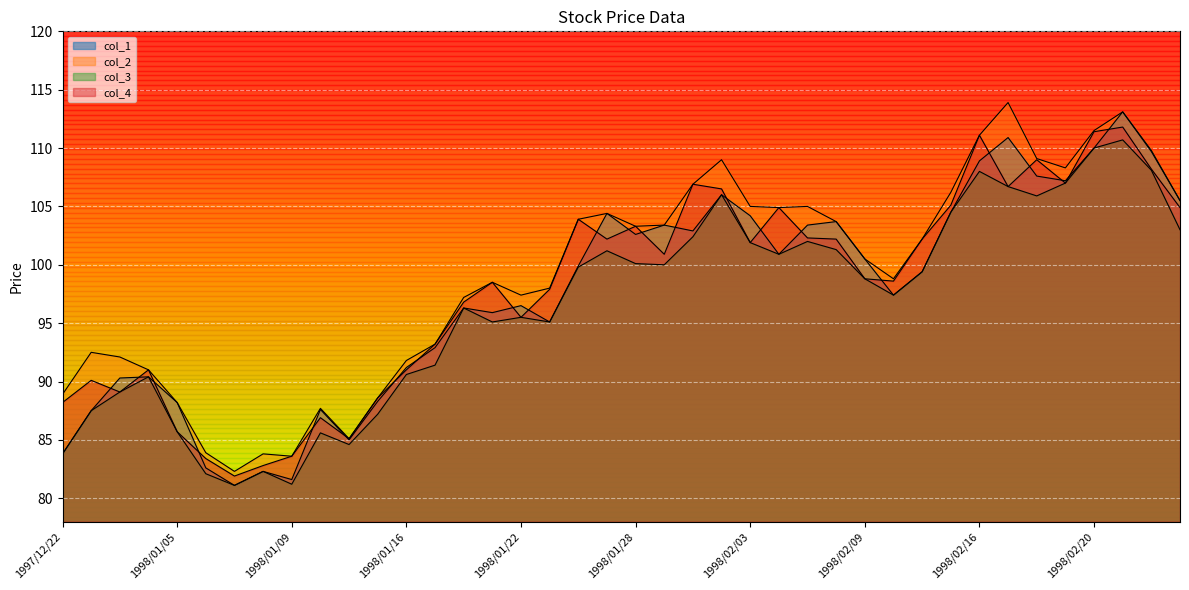

Reading left to right, transcribe all the data shown in this chart.

col_1: 1997/12/22=83.8	1997/12/24=87.5	1997/12/25=90.3	1997/12/26=90.4	1998/01/05=88.2	1998/01/06=82.6	1998/01/07=81.1	1998/01/08=82.3	1998/01/09=81.6	1998/01/12=87.6	1998/01/13=85.0	1998/01/14=88.3	1998/01/16=91.2	1998/01/19=92.9	1998/01/20=96.3	1998/01/21=95.9	1998/01/22=96.5	1998/01/23=95.1	1998/01/26=99.9	1998/01/27=104.4	1998/01/28=102.6	1998/01/29=103.4	1998/01/30=102.9	1998/02/02=106.0	1998/02/03=104.2	1998/02/04=100.9	1998/02/05=103.4	1998/02/06=103.7	1998/02/09=100.5	1998/02/10=97.4	1998/02/12=99.4	1998/02/13=104.5	1998/02/16=108.9	1998/02/17=110.9	1998/02/18=107.6	1998/02/19=107.2	1998/02/20=110.0	1998/02/23=113.1	1998/02/24=109.7	1998/02/25=105.5
col_2: 1997/12/22=88.9	1997/12/24=92.5	1997/12/25=92.1	1997/12/26=91.0	1998/01/05=88.2	1998/01/06=83.9	1998/01/07=82.3	1998/01/08=83.8	1998/01/09=83.6	1998/01/12=87.7	1998/01/13=85.1	1998/01/14=88.6	1998/01/16=91.8	1998/01/19=93.2	1998/01/20=97.2	1998/01/21=98.5	1998/01/22=97.4	1998/01/23=98.0	1998/01/26=103.9	1998/01/27=104.4	1998/01/28=103.3	1998/01/29=103.4	1998/01/30=106.9	1998/02/02=109.0	1998/02/03=105.0	1998/02/04=104.9	1998/02/05=105.0	1998/02/06=103.7	1998/02/09=100.5	1998/02/10=98.8	1998/02/12=102.2	1998/02/13=106.2	1998/02/16=111.1	1998/02/17=113.9	1998/02/18=109.1	1998/02/19=108.3	1998/02/20=111.5	1998/02/23=113.1	1998/02/24=109.8	1998/02/25=105.5
col_3: 1997/12/22=83.8	1997/12/24=87.5	1997/12/25=89.1	1997/12/26=90.4	1998/01/05=85.7	1998/01/06=82.1	1998/01/07=81.1	1998/01/08=82.3	1998/01/09=81.2	1998/01/12=85.6	1998/01/13=84.6	1998/01/14=87.2	1998/01/16=90.6	1998/01/19=91.4	1998/01/20=96.3	1998/01/21=95.1	1998/01/22=95.5	1998/01/23=95.1	1998/01/26=99.8	1998/01/27=101.2	1998/01/28=100.1	1998/01/29=100.0	1998/01/30=102.4	1998/02/02=106.0	1998/02/03=101.9	1998/02/04=100.9	1998/02/05=102.0	1998/02/06=101.3	1998/02/09=98.8	1998/02/10=97.4	1998/02/12=99.4	1998/02/13=104.5	1998/02/16=108.0	1998/02/17=106.7	1998/02/18=105.9	1998/02/19=107.0	1998/02/20=110.0	1998/02/23=110.7	1998/02/24=108.1	1998/02/25=103.0
col_4: 1997/12/22=88.2	1997/12/24=90.1	1997/12/25=89.1	1997/12/26=91.0	1998/01/05=85.7	1998/01/06=83.4	1998/01/07=81.9	1998/01/08=82.8	1998/01/09=83.6	1998/01/12=86.9	1998/01/13=85.1	1998/01/14=88.6	1998/01/16=91.0	1998/01/19=93.2	1998/01/20=96.8	1998/01/21=98.5	1998/01/22=95.5	1998/01/23=97.9	1998/01/26=103.9	1998/01/27=102.2	1998/01/28=103.3	1998/01/29=100.9	1998/01/30=106.9	1998/02/02=106.5	1998/02/03=101.9	1998/02/04=104.9	1998/02/05=102.3	1998/02/06=102.2	1998/02/09=98.8	1998/02/10=98.6	1998/02/12=102.2	1998/02/13=105.1	1998/02/16=111.1	1998/02/17=106.7	1998/02/18=109.0	1998/02/19=107.0	1998/02/20=111.4	1998/02/23=111.8	1998/02/24=108.2	1998/02/25=104.9